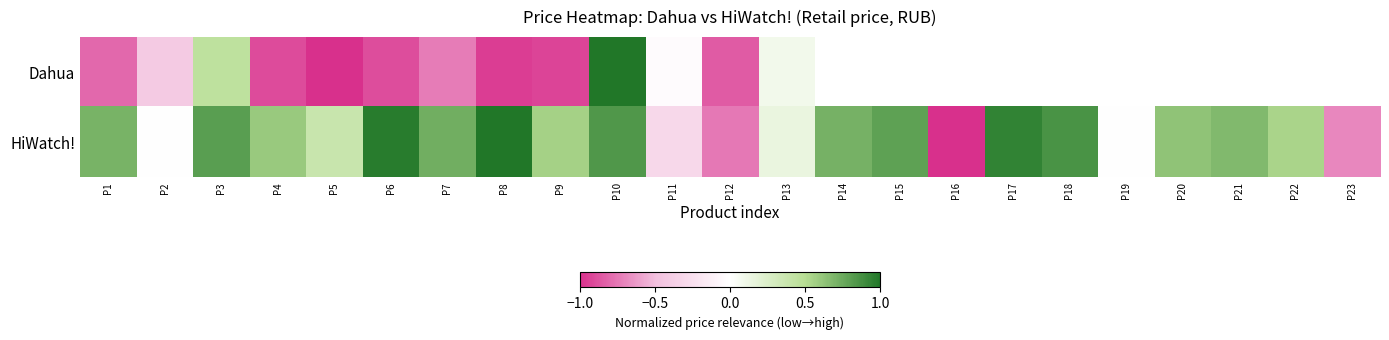

Rank the series by their maximum value, from lowest to highest.

Dahua, HiWatch!